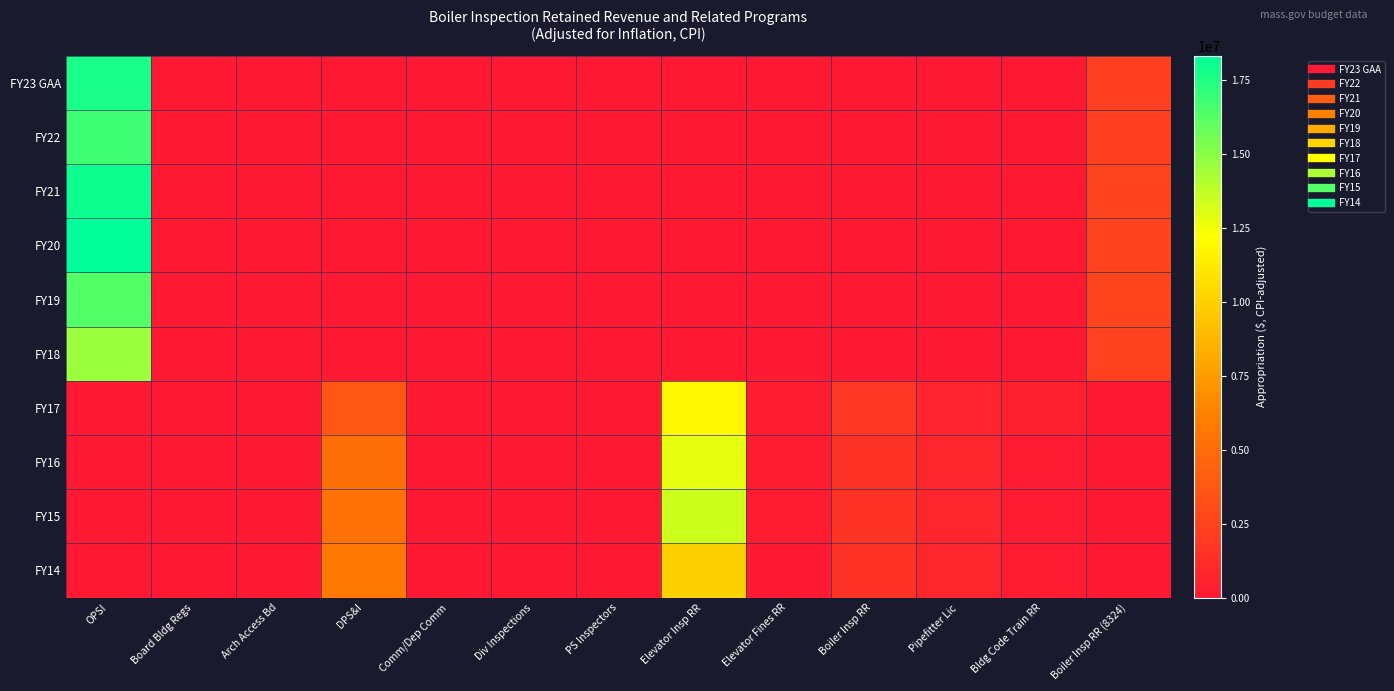

Reading left to right, what are all the values shown in this chart?

FY23 GAA: OPSI=17699107	Board Bldg Regs=0	Arch Access Bd=0	DPS&I=0	Comm/Dep Comm=0	Div Inspections=0	PS Inspectors=0	Elevator Insp RR=0	Elevator Fines RR=0	Boiler Insp RR=0	Pipefitter Lic=0	Bldg Code Train RR=0	Boiler Insp RR (8324)=2299910
FY22: OPSI=16780447	Board Bldg Regs=0	Arch Access Bd=0	DPS&I=0	Comm/Dep Comm=0	Div Inspections=0	PS Inspectors=0	Elevator Insp RR=0	Elevator Fines RR=0	Boiler Insp RR=0	Pipefitter Lic=0	Bldg Code Train RR=0	Boiler Insp RR (8324)=2295177
FY21: OPSI=17956454	Board Bldg Regs=0	Arch Access Bd=0	DPS&I=0	Comm/Dep Comm=0	Div Inspections=0	PS Inspectors=0	Elevator Insp RR=0	Elevator Fines RR=0	Boiler Insp RR=0	Pipefitter Lic=0	Bldg Code Train RR=0	Boiler Insp RR (8324)=2456027
FY20: OPSI=18310379	Board Bldg Regs=0	Arch Access Bd=0	DPS&I=0	Comm/Dep Comm=0	Div Inspections=0	PS Inspectors=0	Elevator Insp RR=0	Elevator Fines RR=0	Boiler Insp RR=0	Pipefitter Lic=0	Bldg Code Train RR=0	Boiler Insp RR (8324)=2512246
FY19: OPSI=16306392	Board Bldg Regs=0	Arch Access Bd=0	DPS&I=0	Comm/Dep Comm=0	Div Inspections=0	PS Inspectors=0	Elevator Insp RR=0	Elevator Fines RR=0	Boiler Insp RR=0	Pipefitter Lic=0	Bldg Code Train RR=0	Boiler Insp RR (8324)=2551952
FY18: OPSI=14607890	Board Bldg Regs=0	Arch Access Bd=0	DPS&I=0	Comm/Dep Comm=0	Div Inspections=0	PS Inspectors=0	Elevator Insp RR=0	Elevator Fines RR=0	Boiler Insp RR=0	Pipefitter Lic=0	Bldg Code Train RR=0	Boiler Insp RR (8324)=2368052
FY17: OPSI=0	Board Bldg Regs=0	Arch Access Bd=0	DPS&I=3668904	Comm/Dep Comm=0	Div Inspections=0	PS Inspectors=0	Elevator Insp RR=11853746	Elevator Fines RR=187820	Boiler Insp RR=1790587	Pipefitter Lic=689721	Bldg Code Train RR=433426	Boiler Insp RR (8324)=0
FY16: OPSI=0	Board Bldg Regs=0	Arch Access Bd=0	DPS&I=5181671	Comm/Dep Comm=0	Div Inspections=0	PS Inspectors=0	Elevator Insp RR=12793152	Elevator Fines RR=184963	Boiler Insp RR=1581007	Pipefitter Lic=739854	Bldg Code Train RR=120886	Boiler Insp RR (8324)=0
FY15: OPSI=0	Board Bldg Regs=0	Arch Access Bd=0	DPS&I=5216099	Comm/Dep Comm=0	Div Inspections=0	PS Inspectors=0	Elevator Insp RR=13379631	Elevator Fines RR=186192	Boiler Insp RR=1591511	Pipefitter Lic=744769	Bldg Code Train RR=121689	Boiler Insp RR (8324)=0
FY14: OPSI=0	Board Bldg Regs=0	Arch Access Bd=0	DPS&I=5687264	Comm/Dep Comm=0	Div Inspections=0	PS Inspectors=0	Elevator Insp RR=9997028	Elevator Fines RR=0	Boiler Insp RR=1500197	Pipefitter Lic=750098	Bldg Code Train RR=118990	Boiler Insp RR (8324)=0